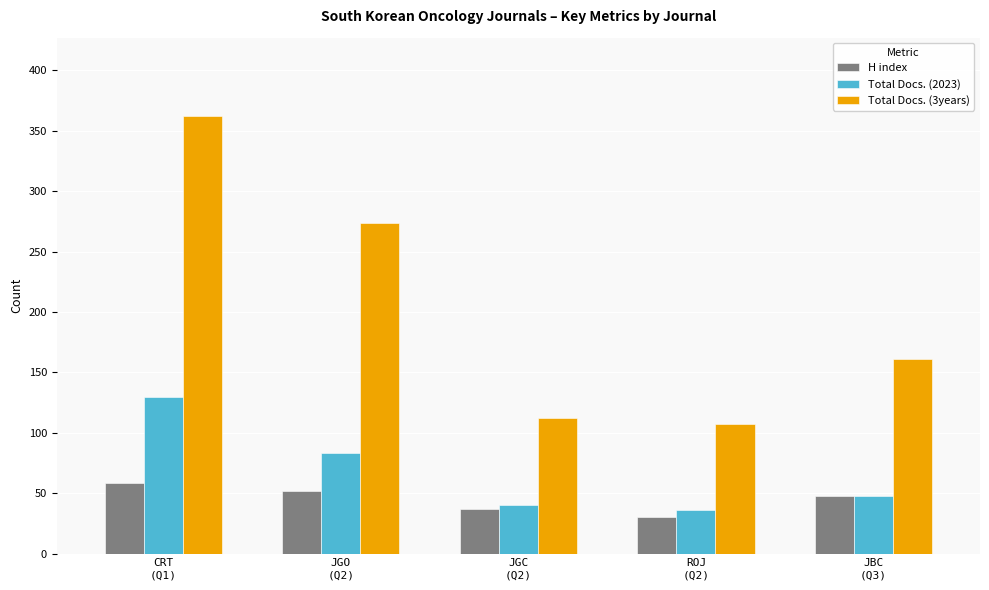

Reading left to right, what are all the values shown in this chart?

H index: CRT
(Q1)=58	JGO
(Q2)=52	JGC
(Q2)=37	ROJ
(Q2)=30	JBC
(Q3)=48
Total Docs. (2023): CRT
(Q1)=130	JGO
(Q2)=83	JGC
(Q2)=40	ROJ
(Q2)=36	JBC
(Q3)=48
Total Docs. (3years): CRT
(Q1)=362	JGO
(Q2)=274	JGC
(Q2)=112	ROJ
(Q2)=107	JBC
(Q3)=161